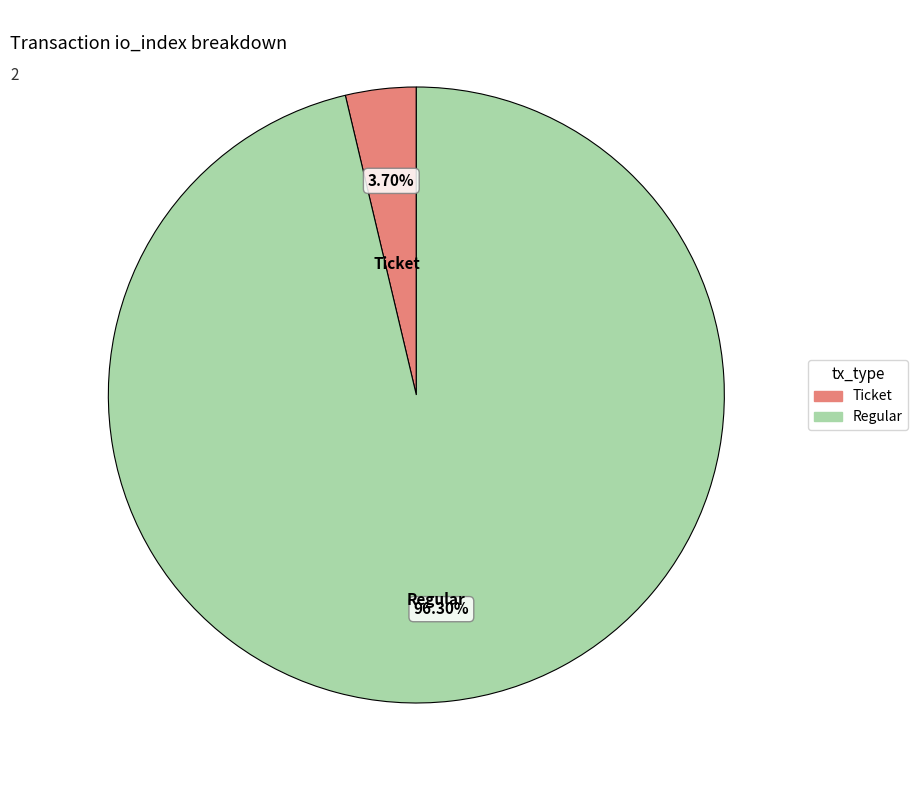

How many segments does this pie chart have?

2